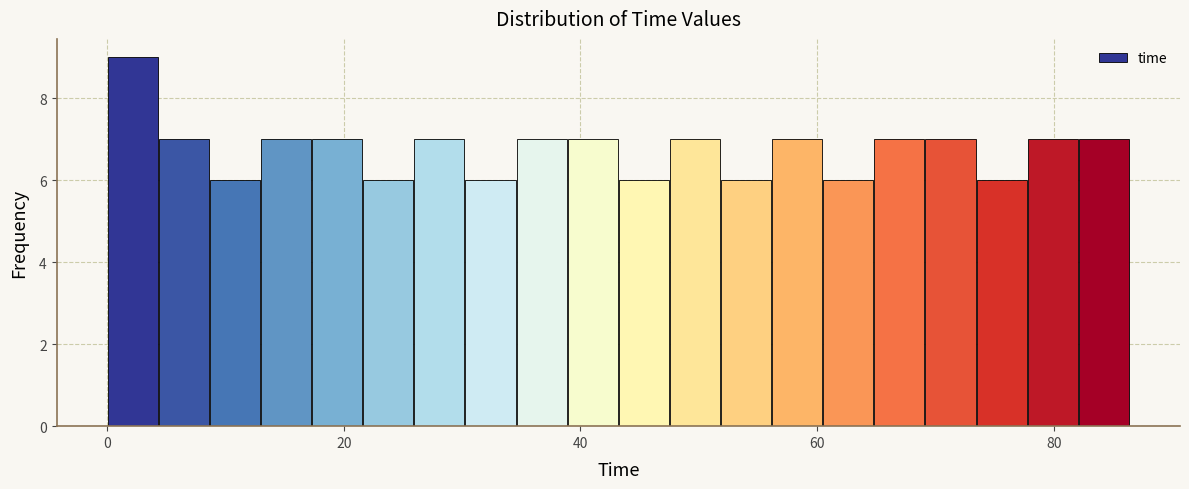

Read against the x-axis, roughly where is the centre of the tallest bar?

2